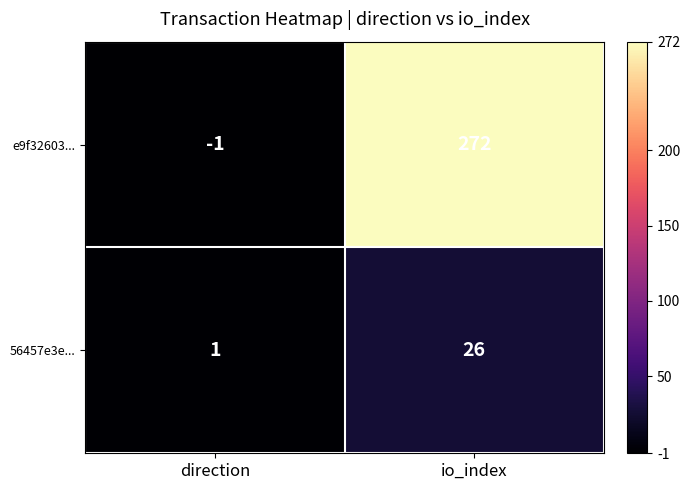

The value of 56457e3e... at io_index is 7. True or false?

False